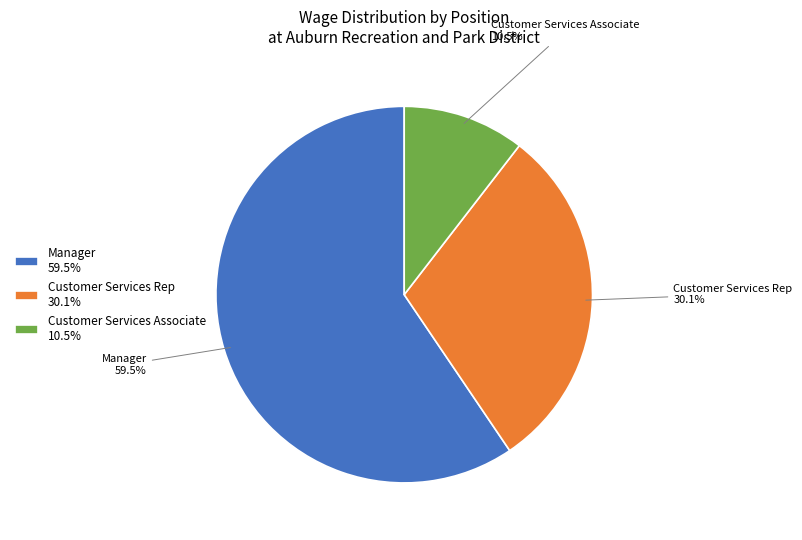

Between Manager and Customer Services Rep, which is larger?

Manager